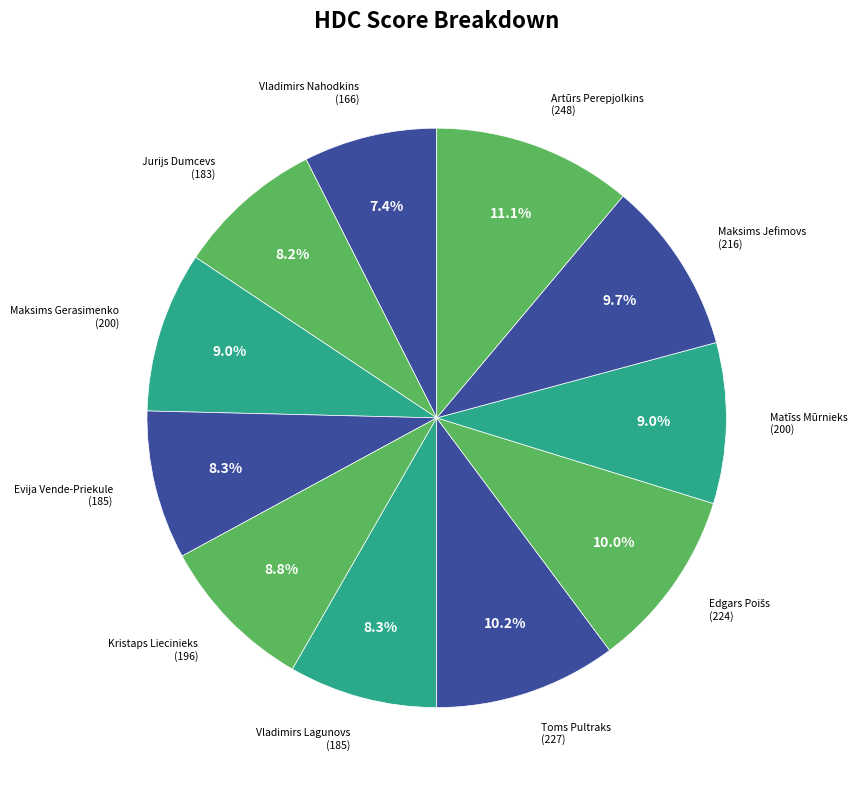

To the nearest percent, what is the difference between the largest and smallest slice percentages?

4%